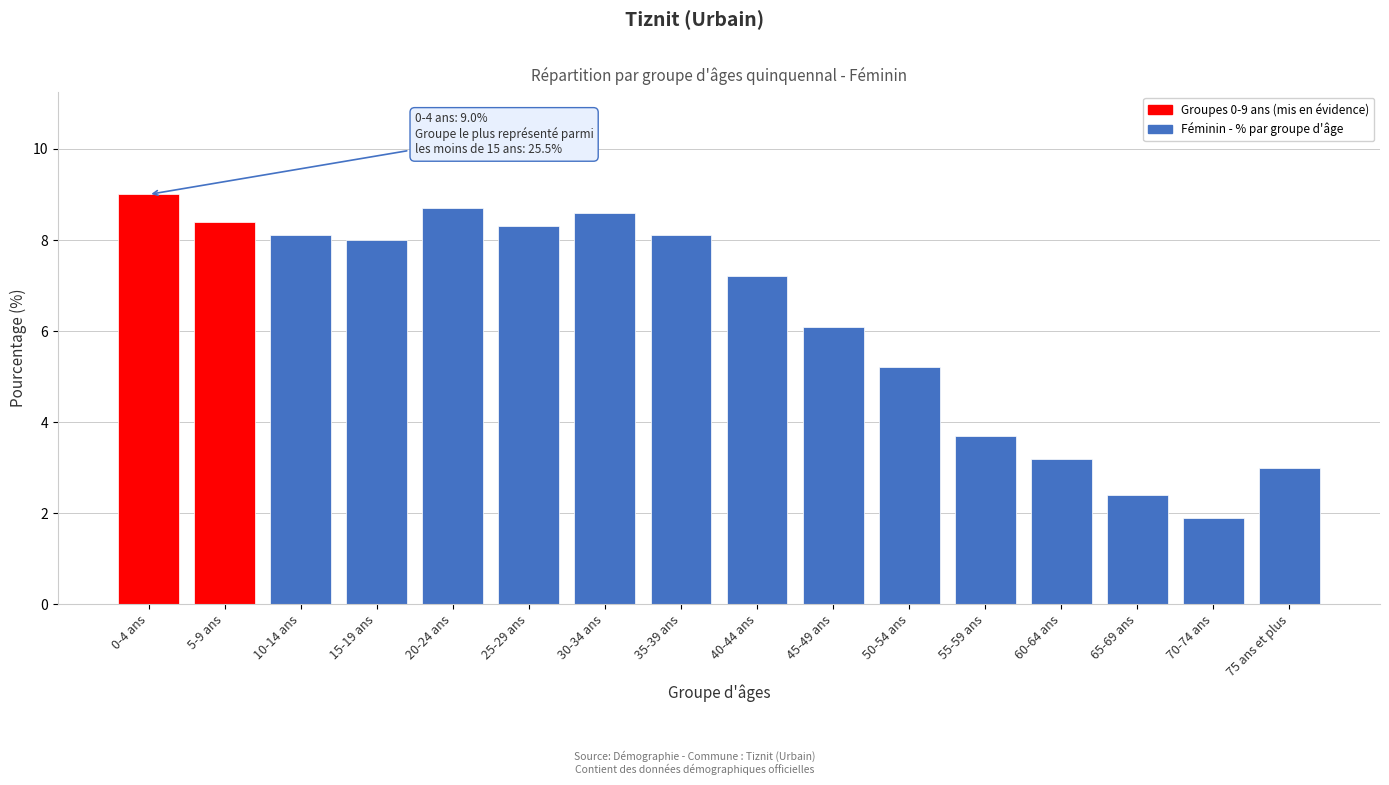

Reading left to right, list all the values displayed in this chart.

0-4 ans=9.0	5-9 ans=8.4	10-14 ans=8.1	15-19 ans=8.0	20-24 ans=8.7	25-29 ans=8.3	30-34 ans=8.6	35-39 ans=8.1	40-44 ans=7.2	45-49 ans=6.1	50-54 ans=5.2	55-59 ans=3.7	60-64 ans=3.2	65-69 ans=2.4	70-74 ans=1.9	75 ans et plus=3.0